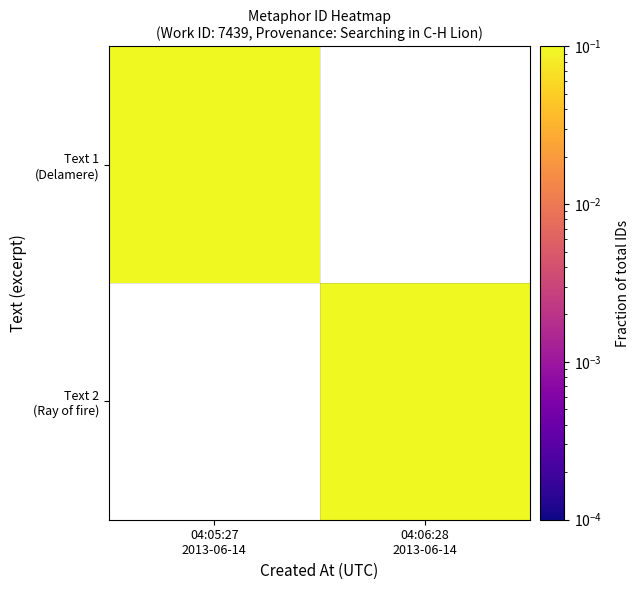

What is the approximate value of Text 1 (Delamere) at 04:05:27 2013-06-14?

0.5